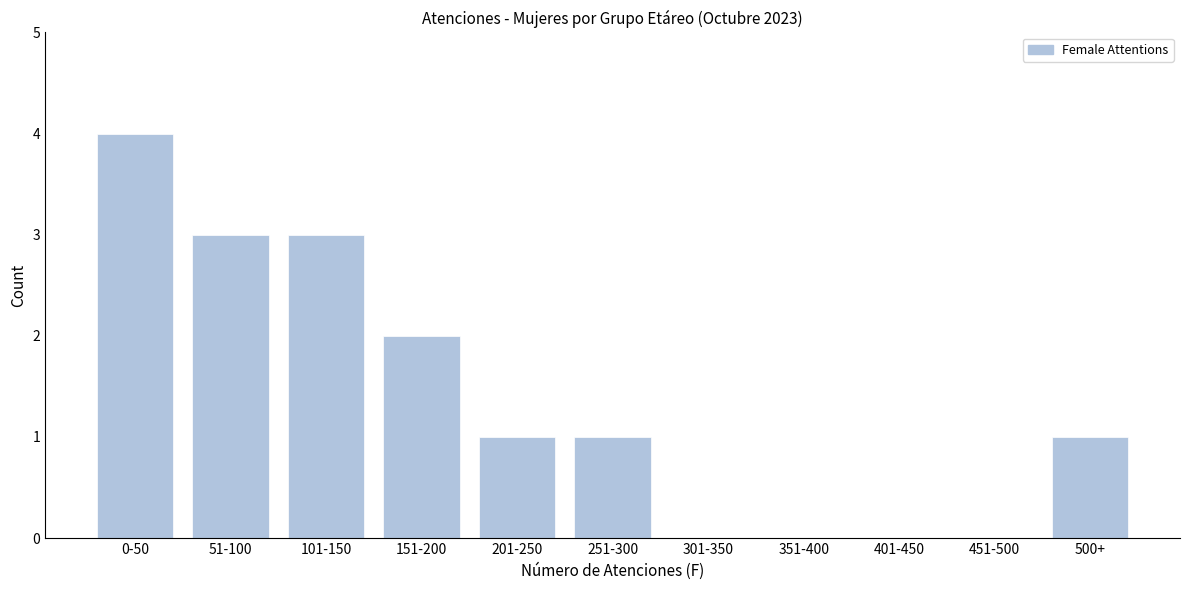

Reading right to left, what are all the values shown in this chart?

500+=1	451-500=0	401-450=0	351-400=0	301-350=0	251-300=1	201-250=1	151-200=2	101-150=3	51-100=3	0-50=4